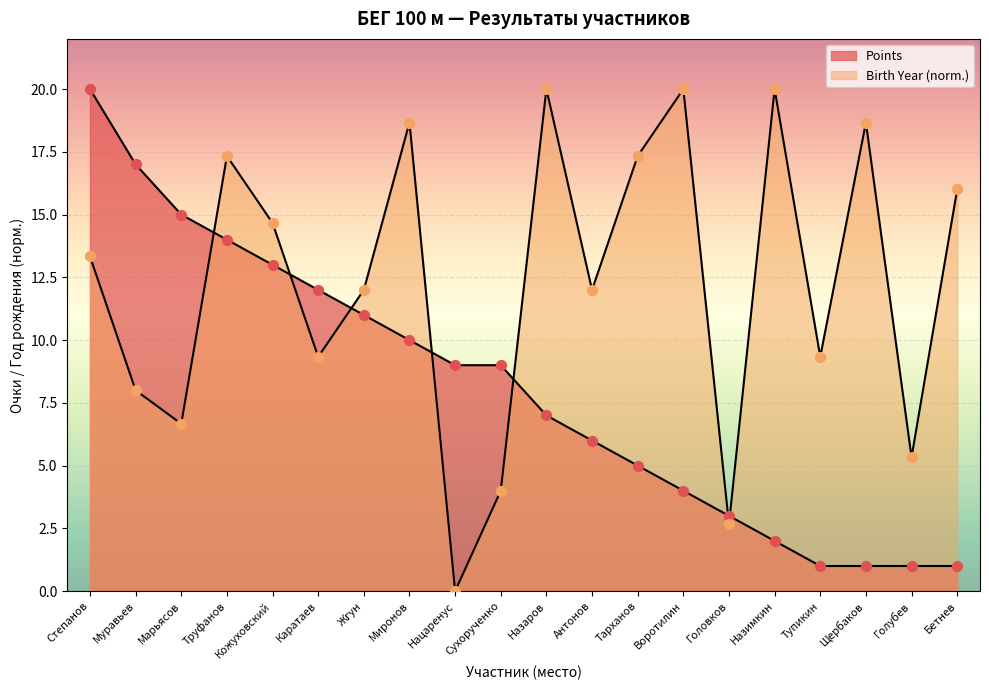

Which series has the largest total across all categories?

Birth Year